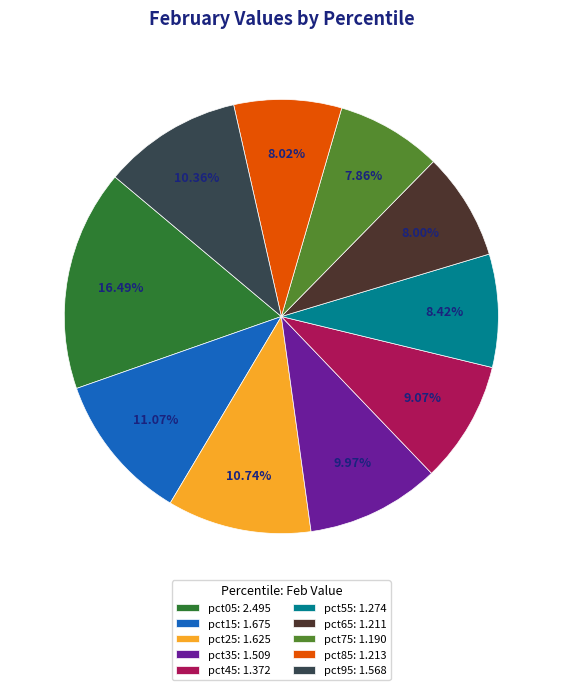

To the nearest percent, what is the combined percentage of pct75 and pct55?

16%